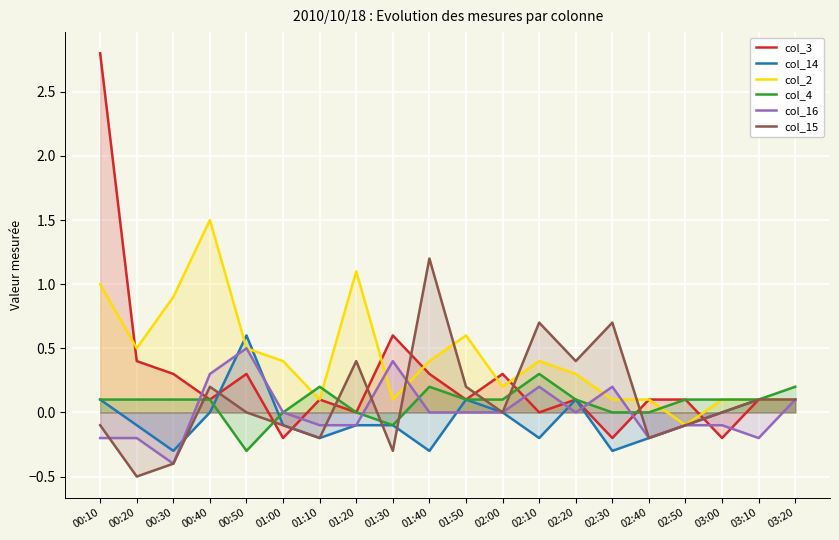

True or false: col_4 has more than 0 interior local peaks.

True